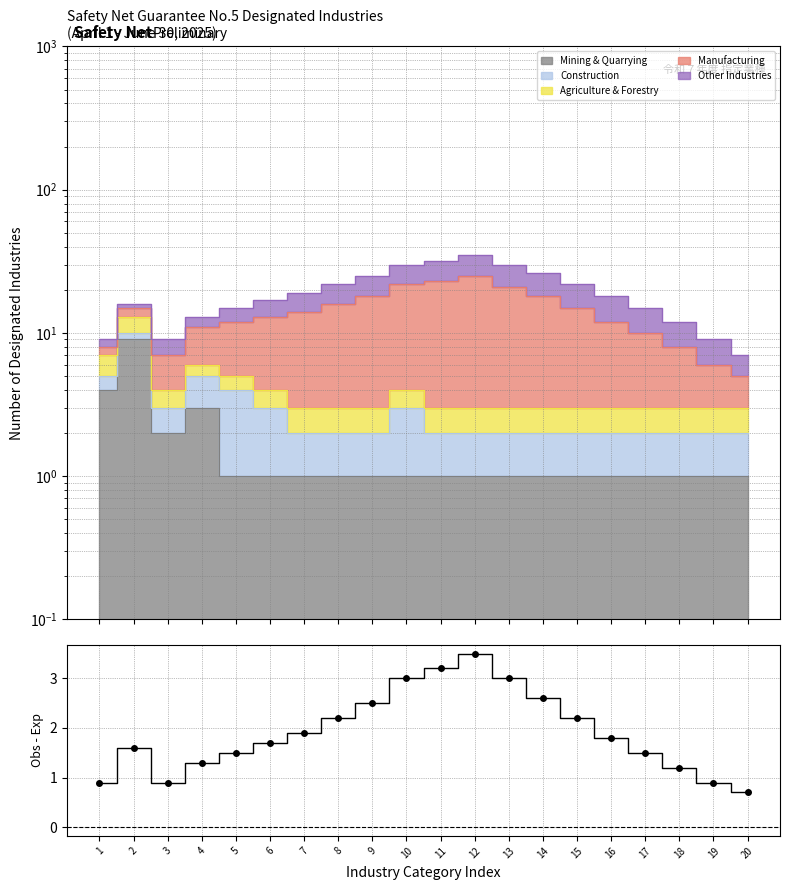

What is the smallest value displayed?

0.7